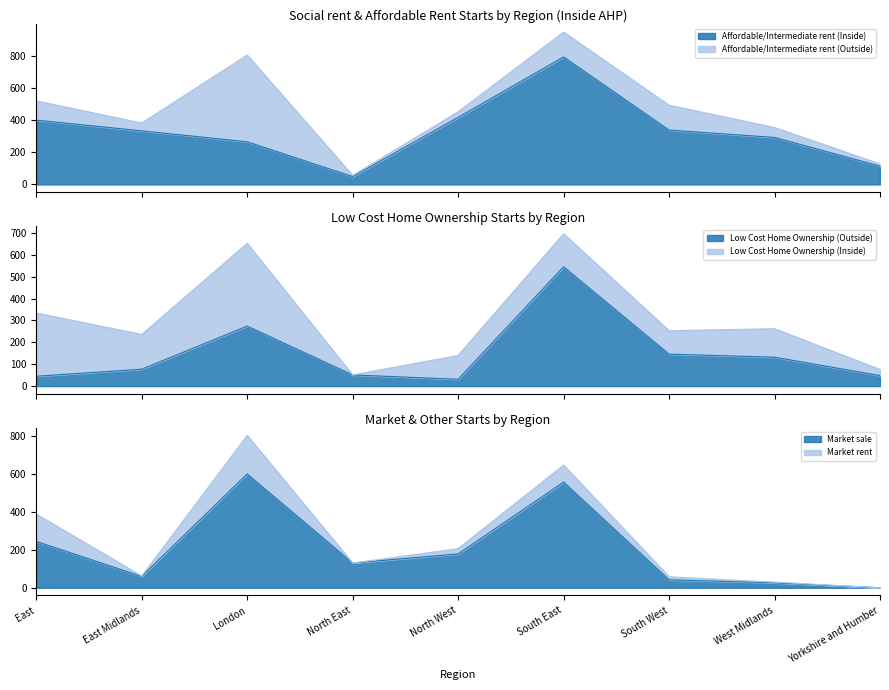

Where is the first local minimum for Market sale?

East Midlands